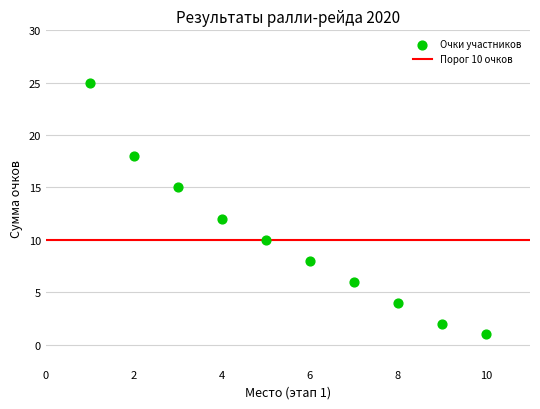

What Y value in the scatter plot is closest to 13?

12